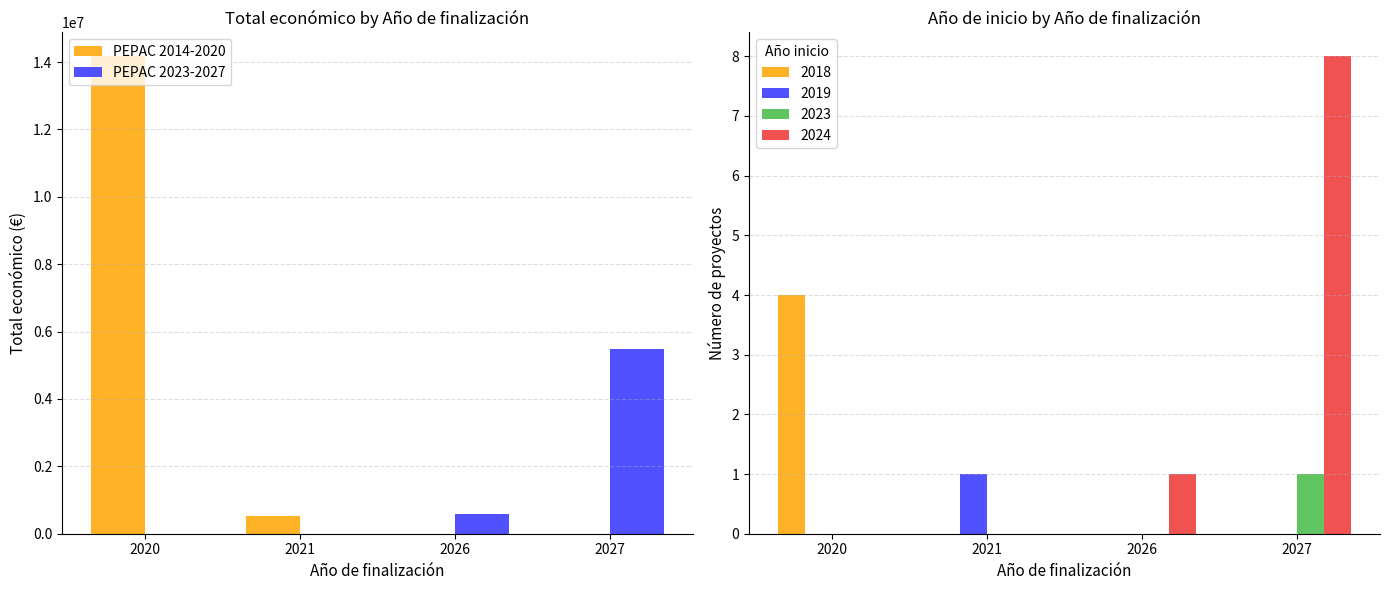

How many groups of bars are there?

4